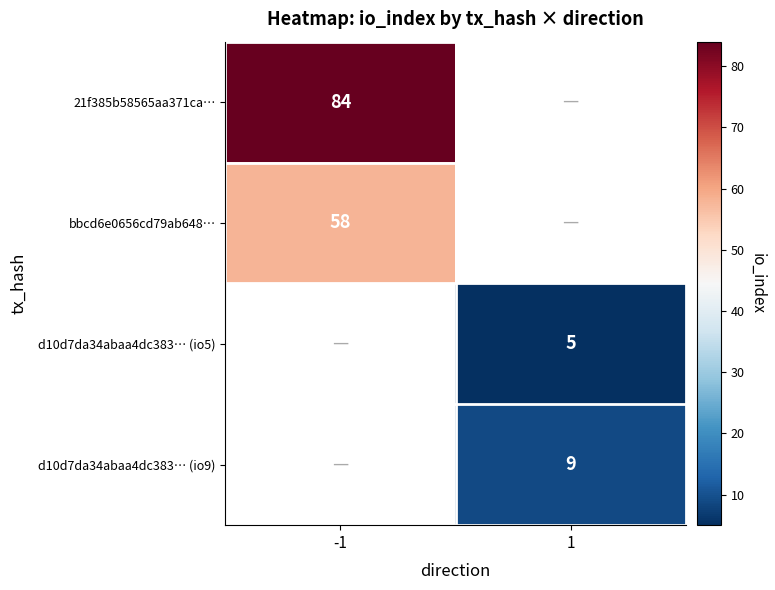

Is the value of 21f385b58565aa371ca… at -1 greater than the value of bbcd6e0656cd79ab648… at -1?

Yes